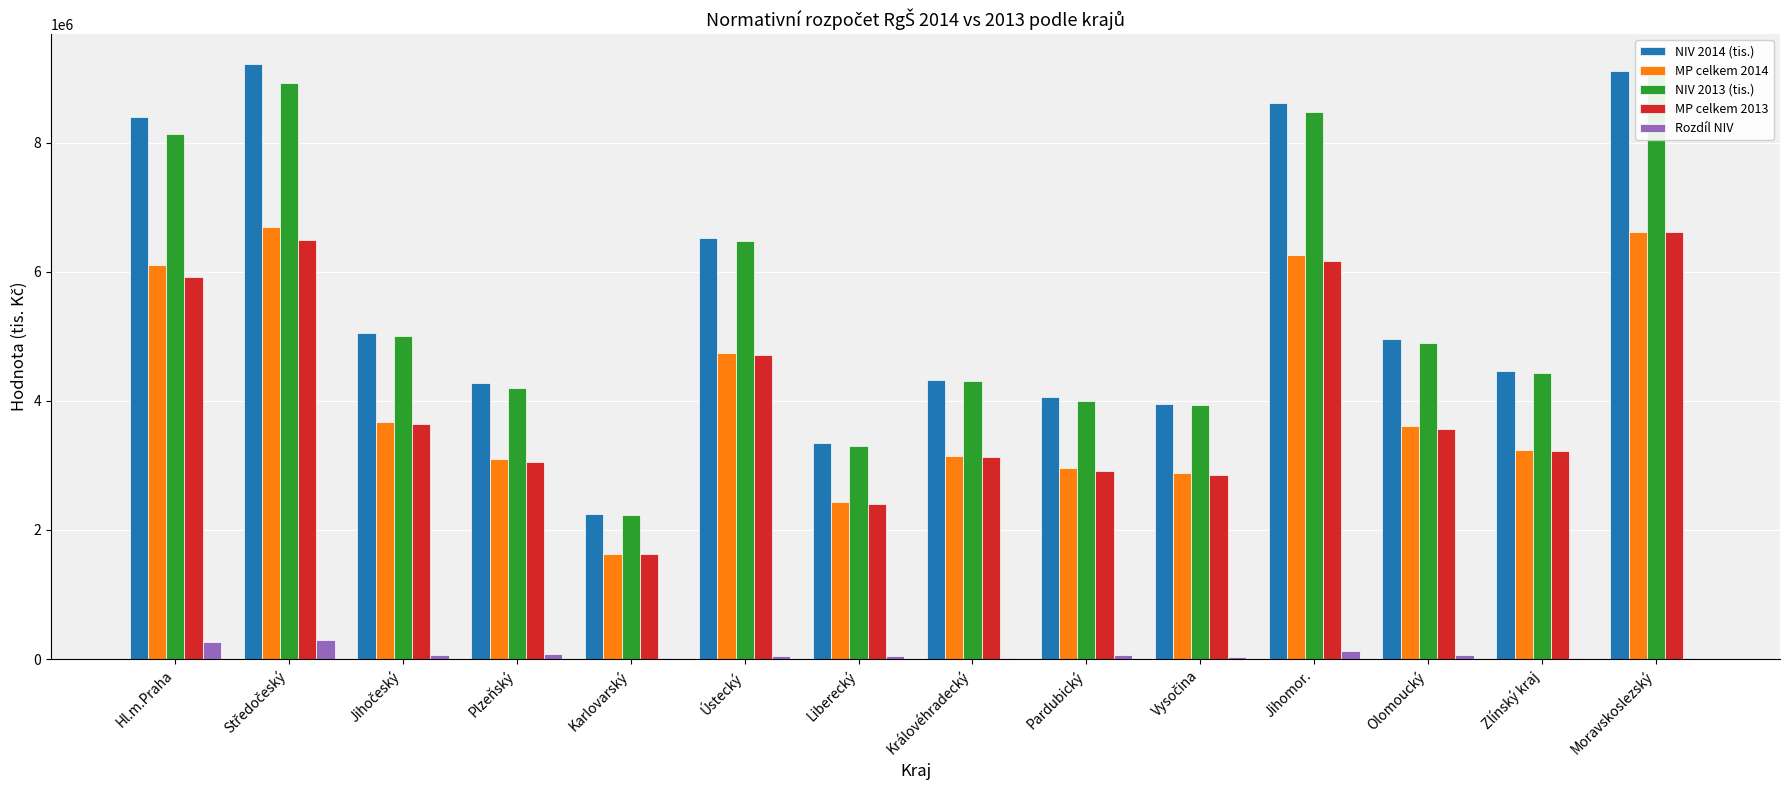

How many bars are there in each group?

5